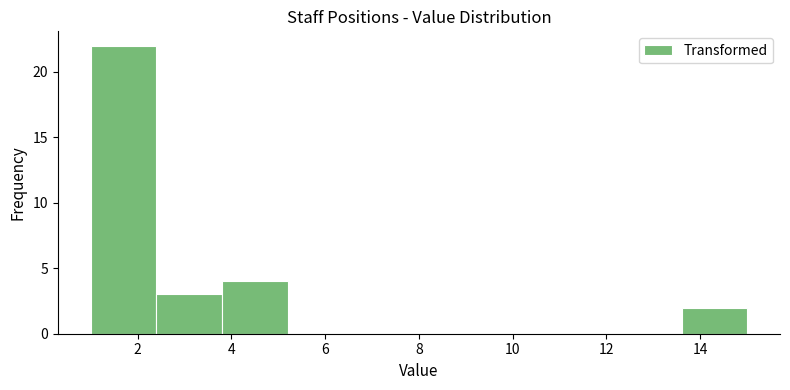

Reading left to right, list every bar in this chart as the range it spans on the x-axis followed by its height. The values are not printed on the chart, so give them approximately, as read against the axis.

1.0 to 2.4: 22
2.4 to 3.8: 3
3.8 to 5.2: 4
5.2 to 6.6: 0
6.6 to 8.0: 0
8.0 to 9.4: 0
9.4 to 10.8: 0
10.8 to 12.2: 0
12.2 to 13.6: 0
13.6 to 15.0: 2